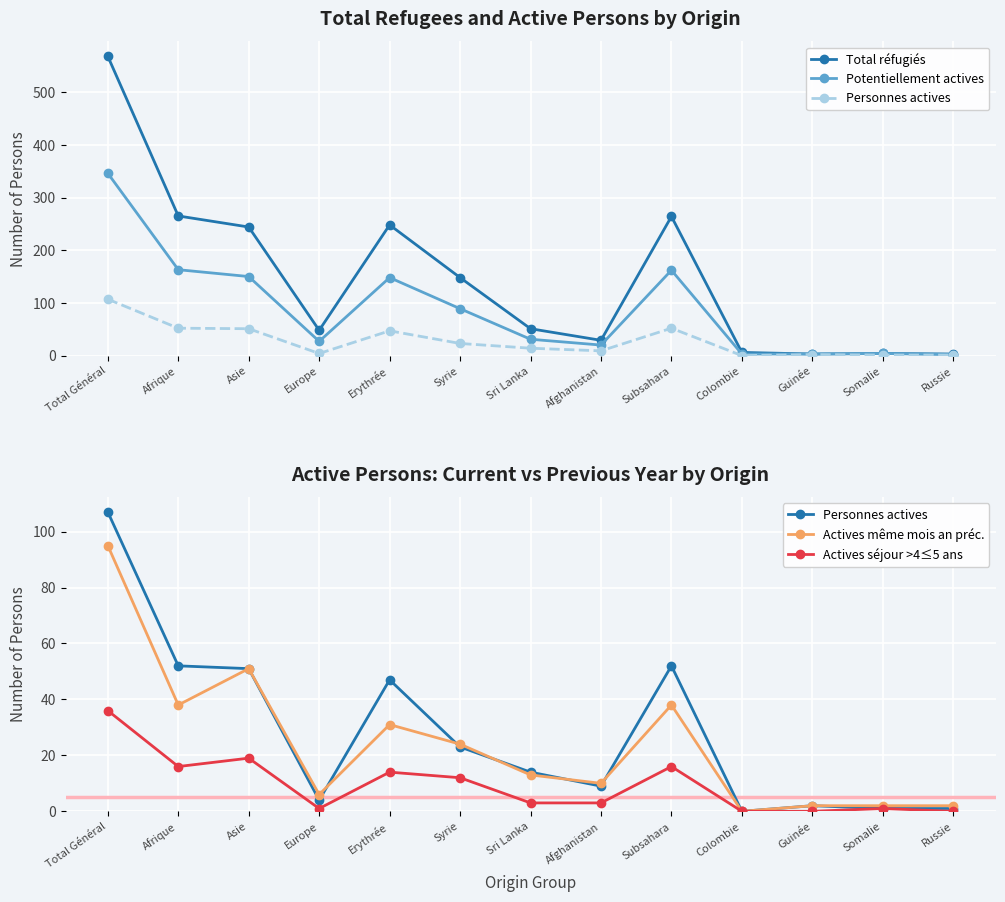

Which series changed the most between Afghanistan and Subsahara?

Total réfugiés